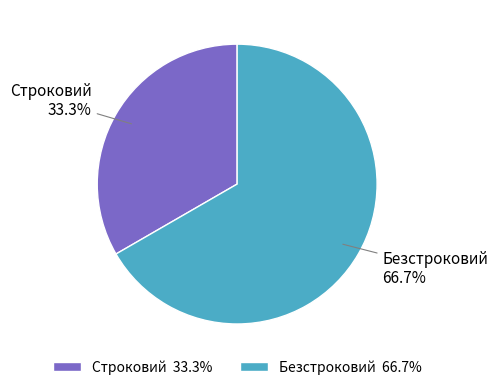

How many segments does this pie chart have?

2